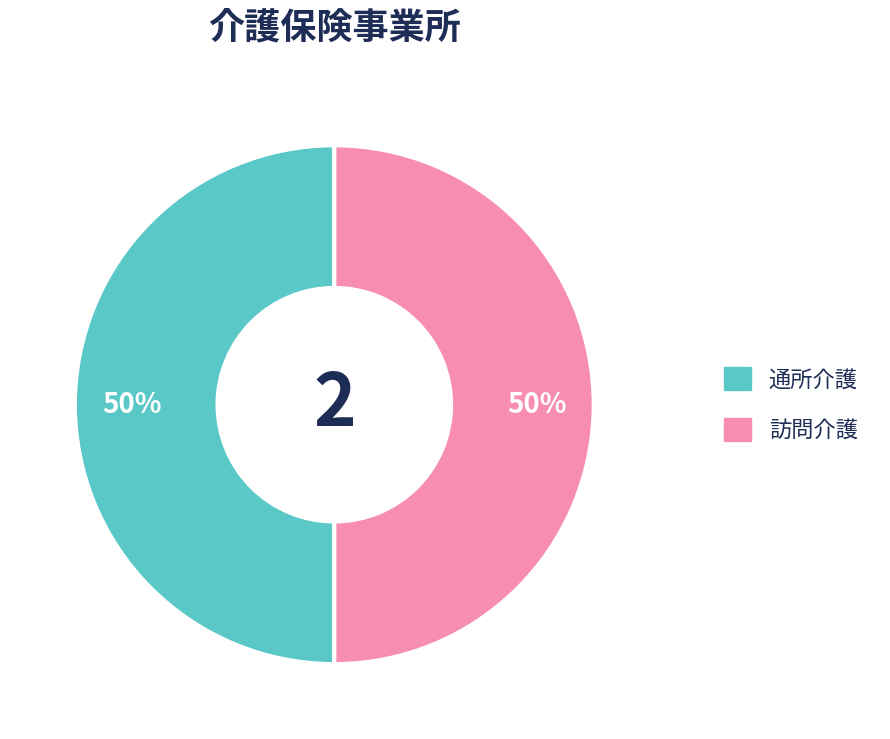

To the nearest percent, what portion does 通所介護 represent?

50%